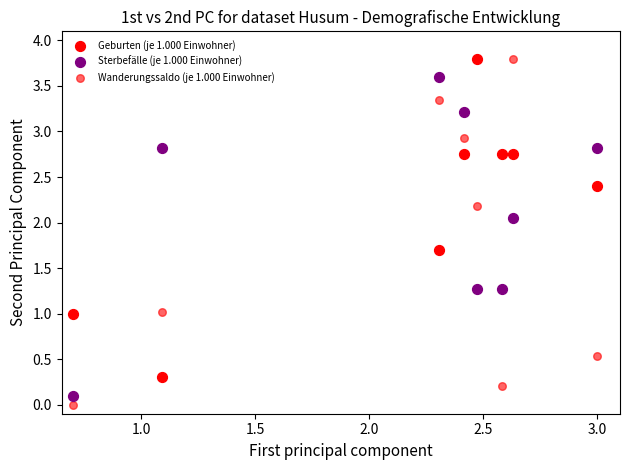

How many points are shown in the scatter plot?

24